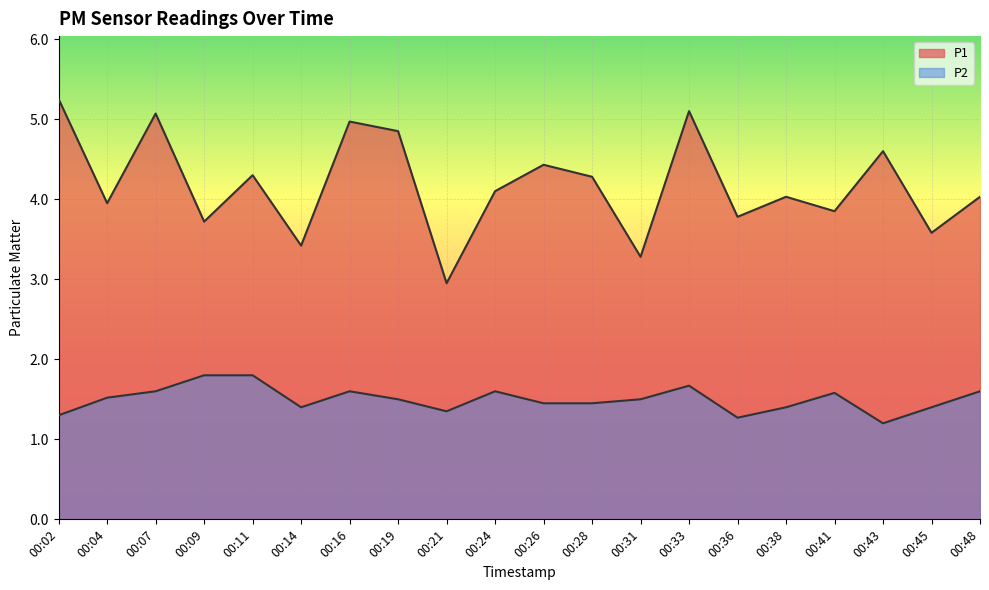

Rank the categories by P2 value from lowest to highest.

00:43, 00:36, 00:02, 00:21, 00:14, 00:38, 00:45, 00:26, 00:28, 00:19, 00:31, 00:04, 00:41, 00:07, 00:16, 00:24, 00:48, 00:33, 00:09, 00:11